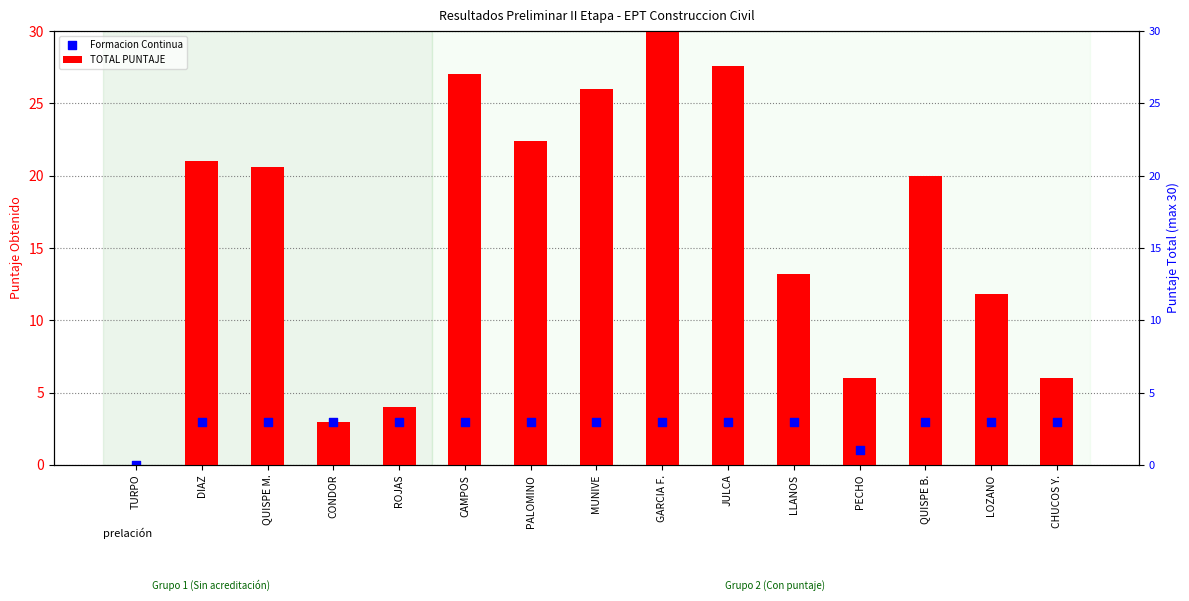

Which series has the largest total across all categories?

TOTAL PUNTAJE